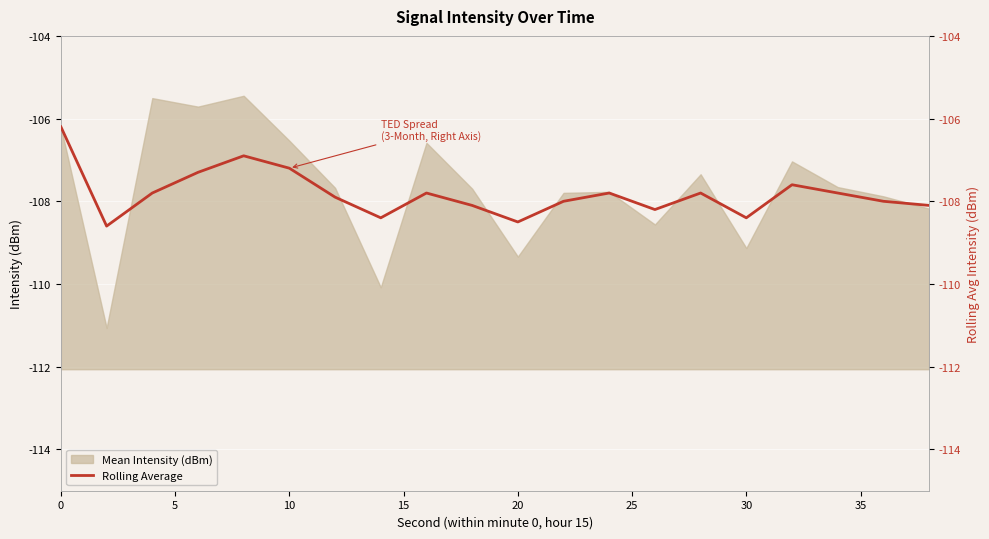

The Mean Intensity (dBm) series shows -185.7 at 10. True or false?

False